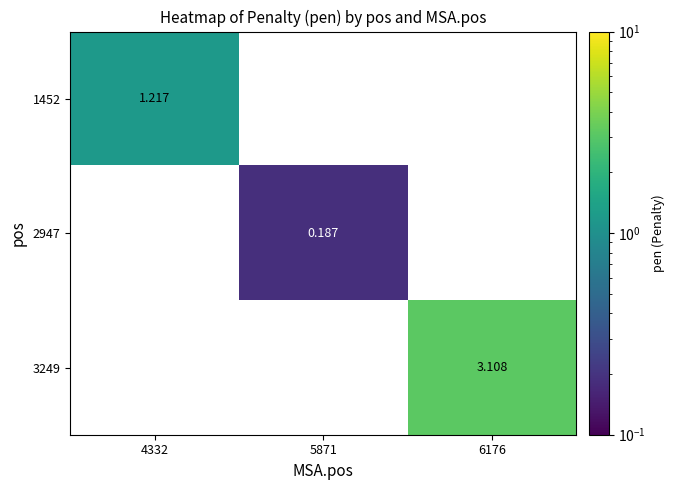

True or false: 2947 has a value of 0.2 at 5871.

True